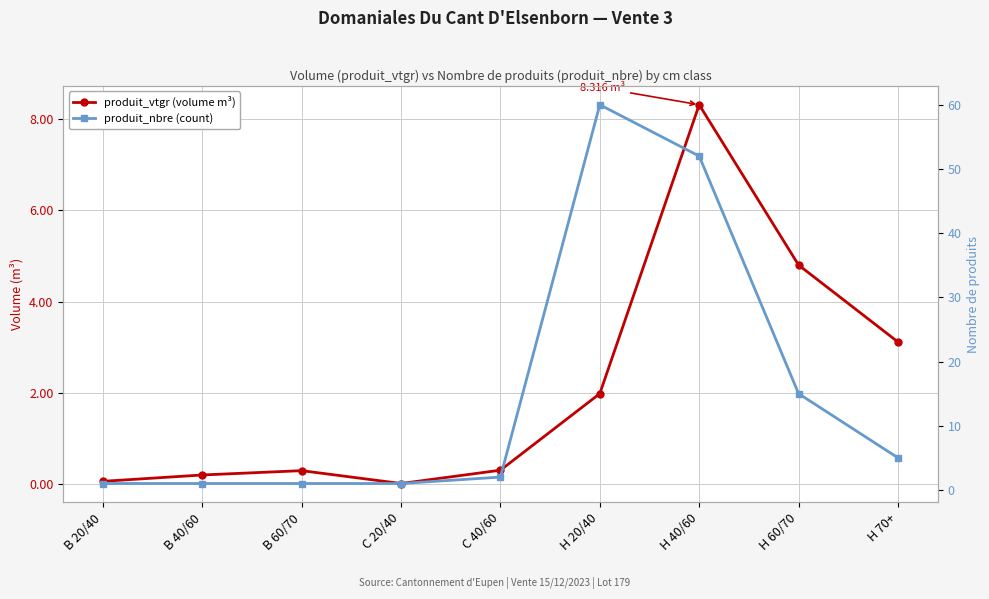

Where is the first local maximum for produit_vtgr (volume m³)?

B 60/70